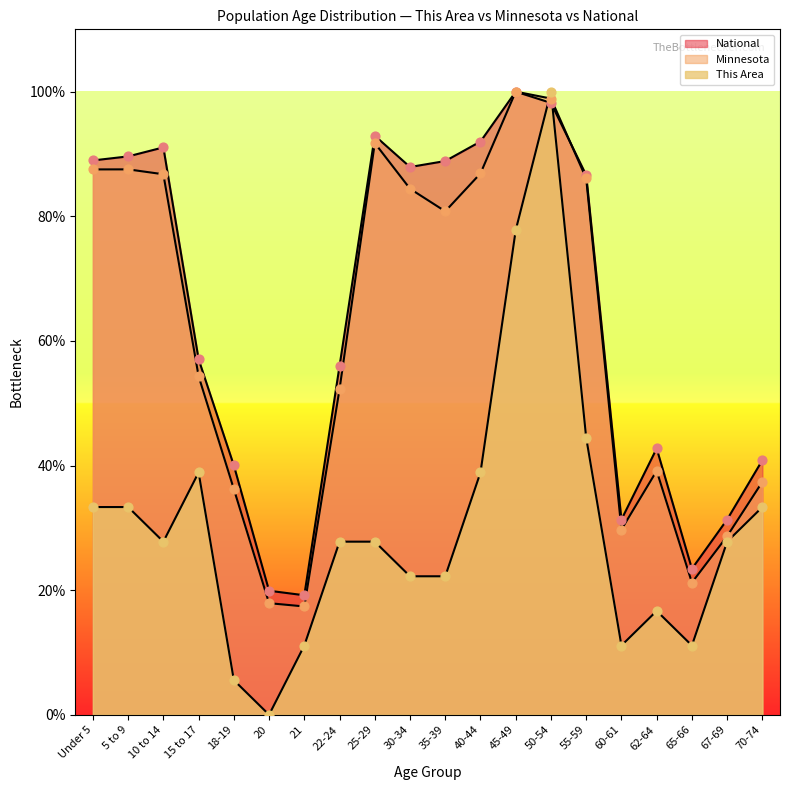

Which series reaches the minimum Y coordinate?

This Area